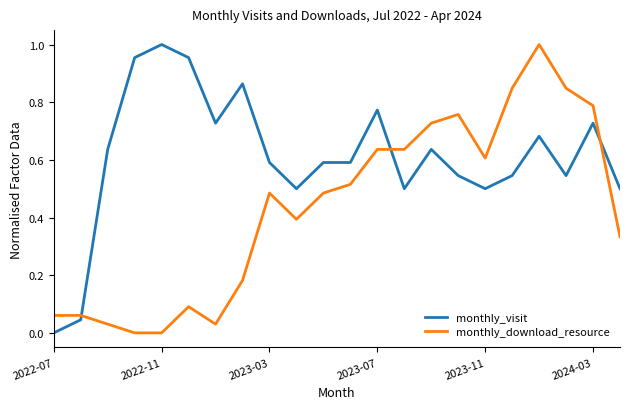

How many positive values does the monthly_visit series have?

21